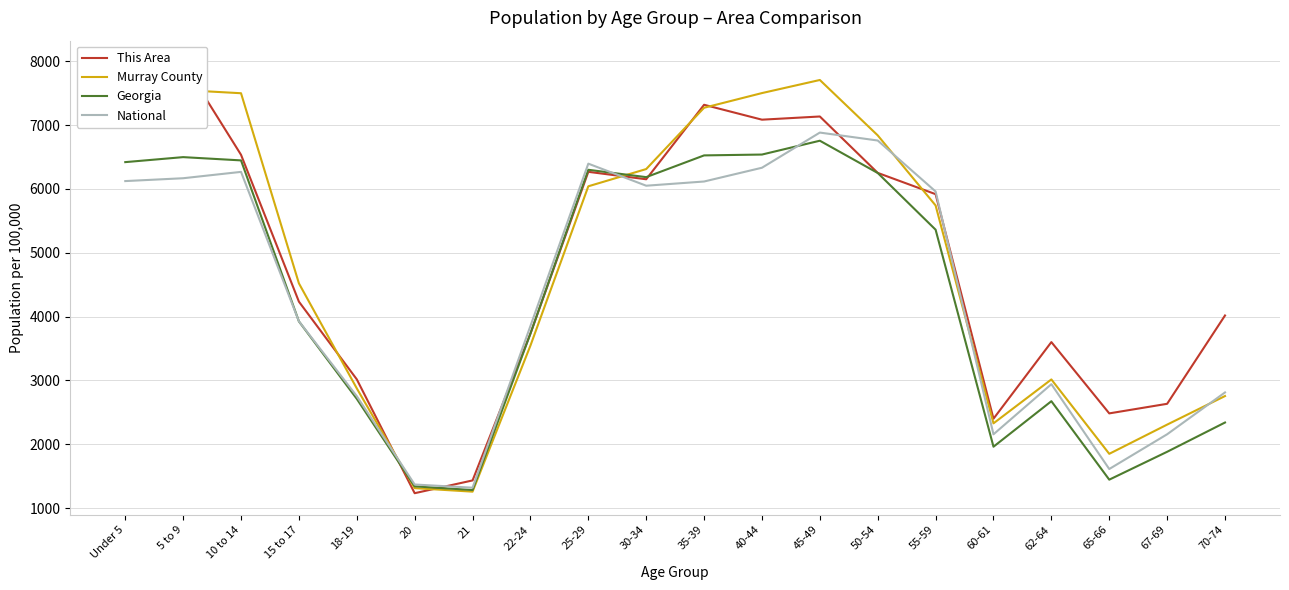

What is the spread (max minus min) of values at 25-29?

354.5